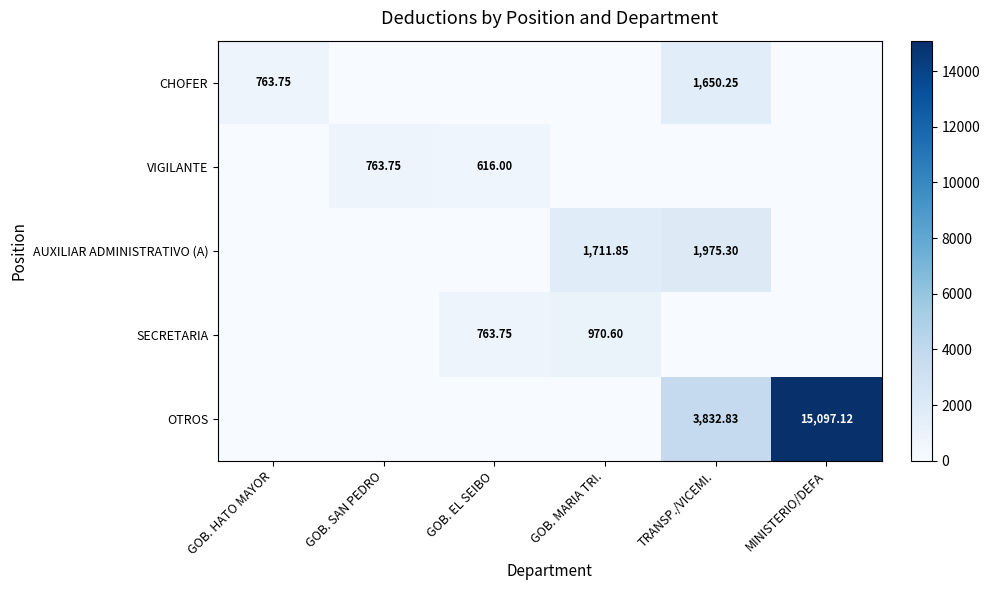

Which has a higher value, GOB. SAN PEDRO or TRANSP./VICEMI.?

TRANSP./VICEMI.